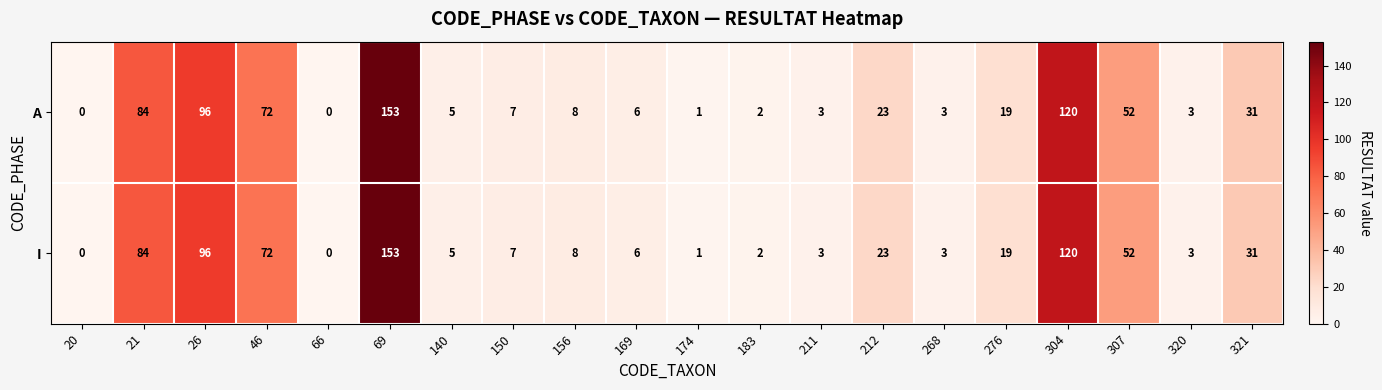

Read the I value at 320.

3